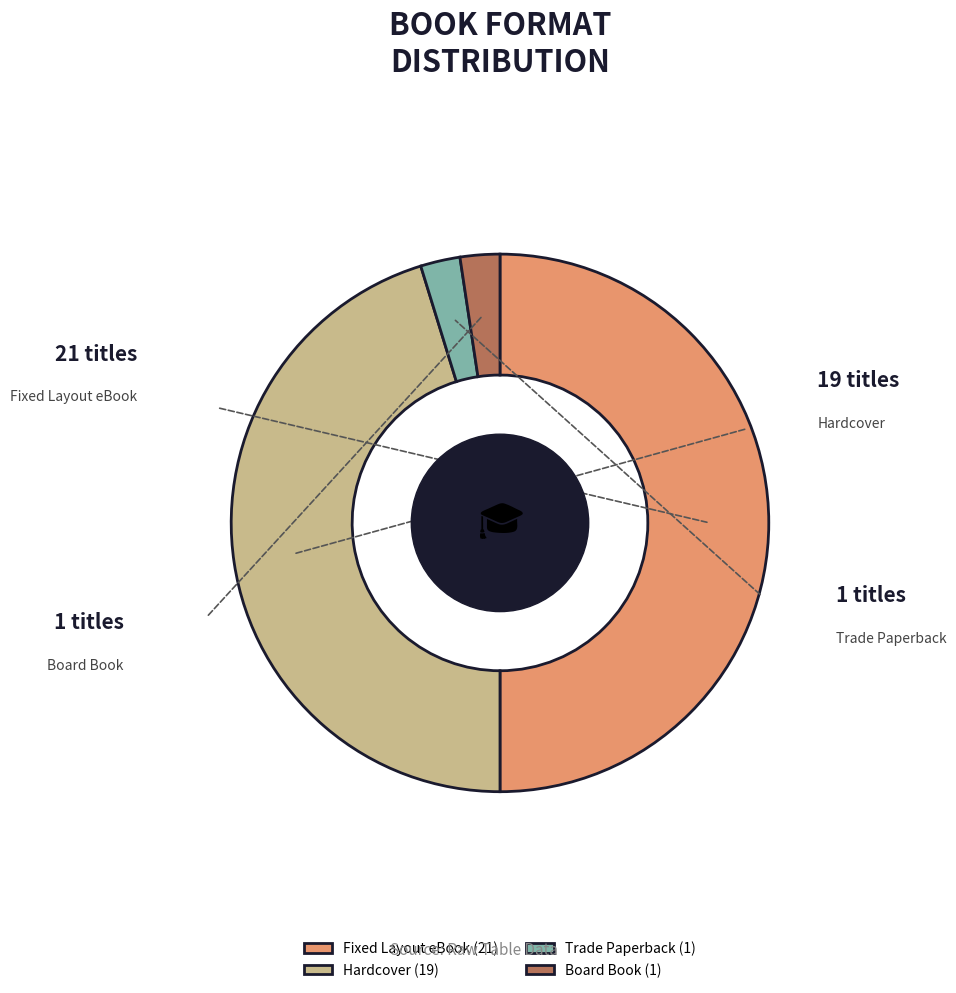

Rank the categories by value from highest to lowest.

Fixed Layout eBook, Hardcover, Trade Paperback, Board Book